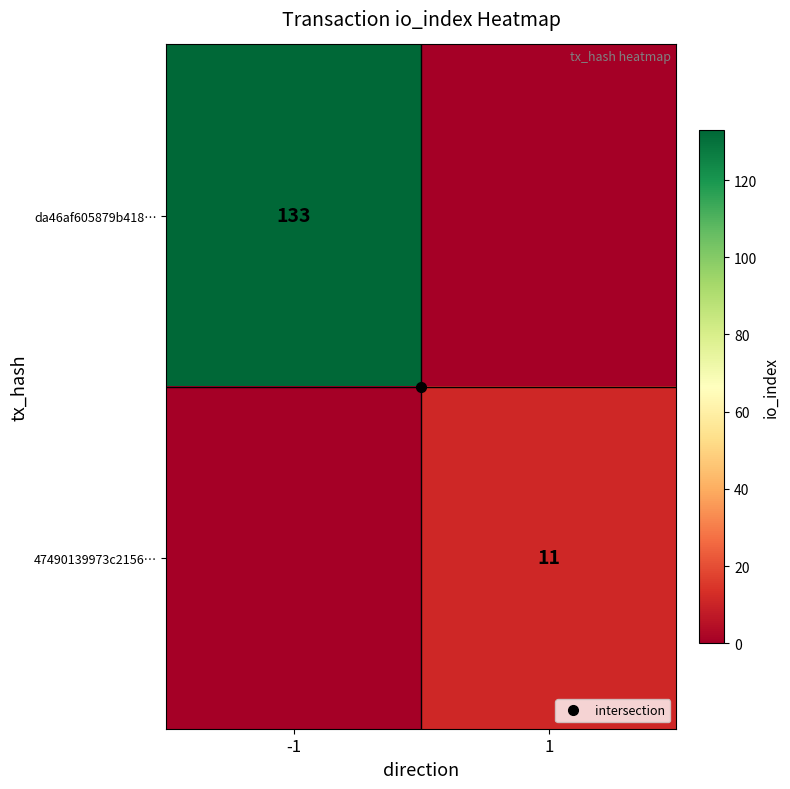

The value of da46af605879b418… at 1 is 0. True or false?

True